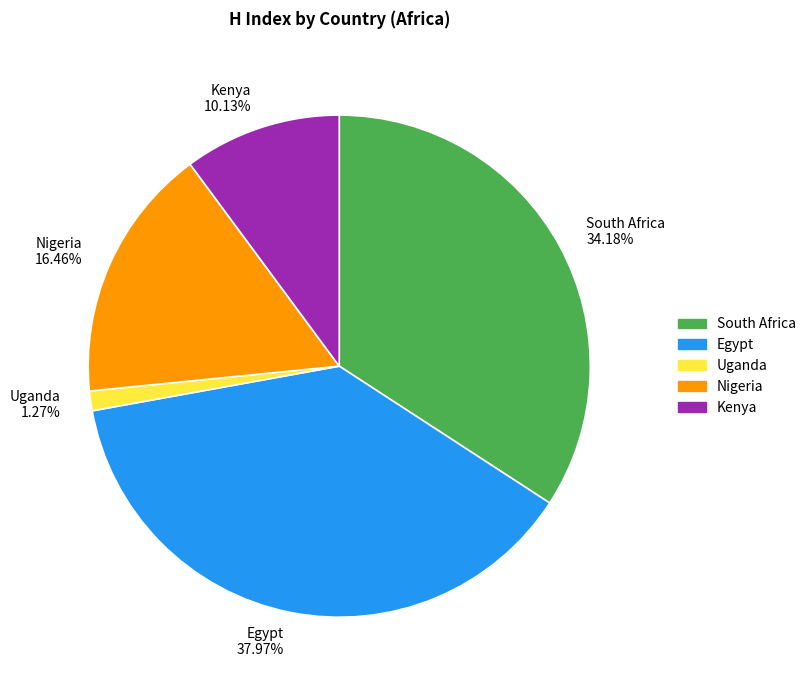

Between Uganda and South Africa, which is larger?

South Africa